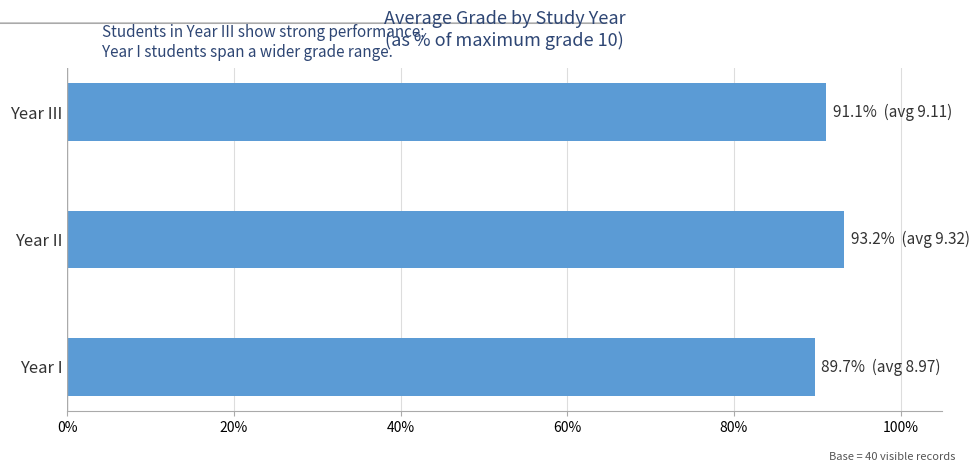

Are the bars horizontal?

Yes